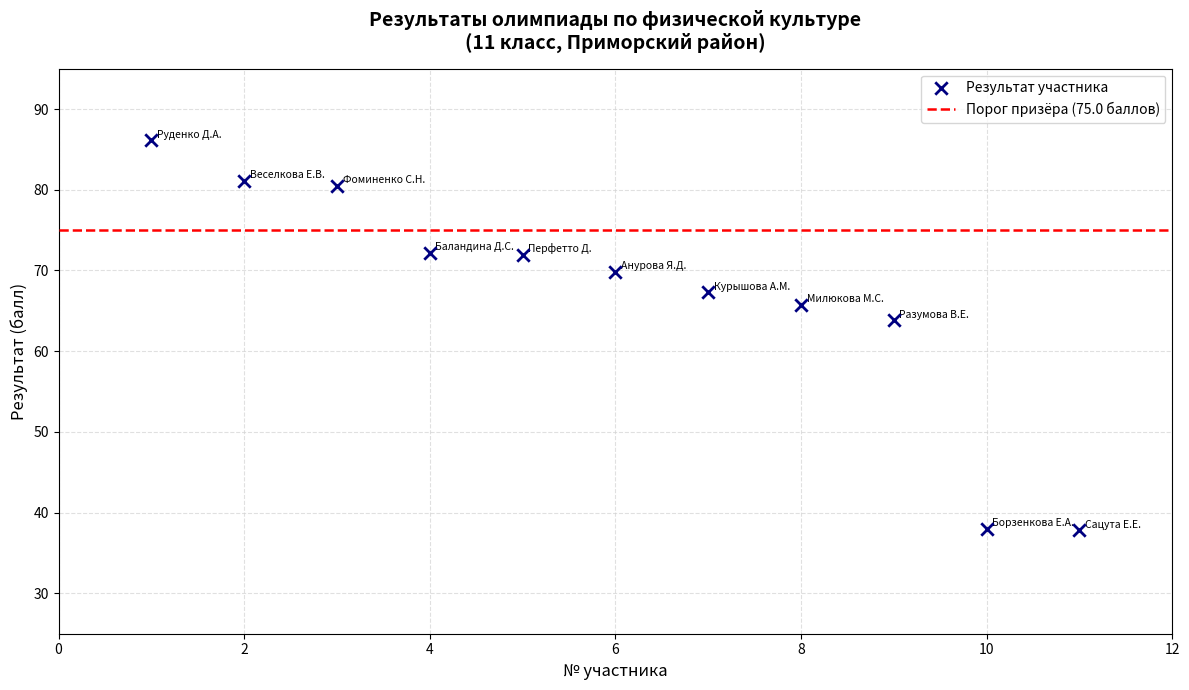

What Y value in the scatter plot is closest to 61?

63.8